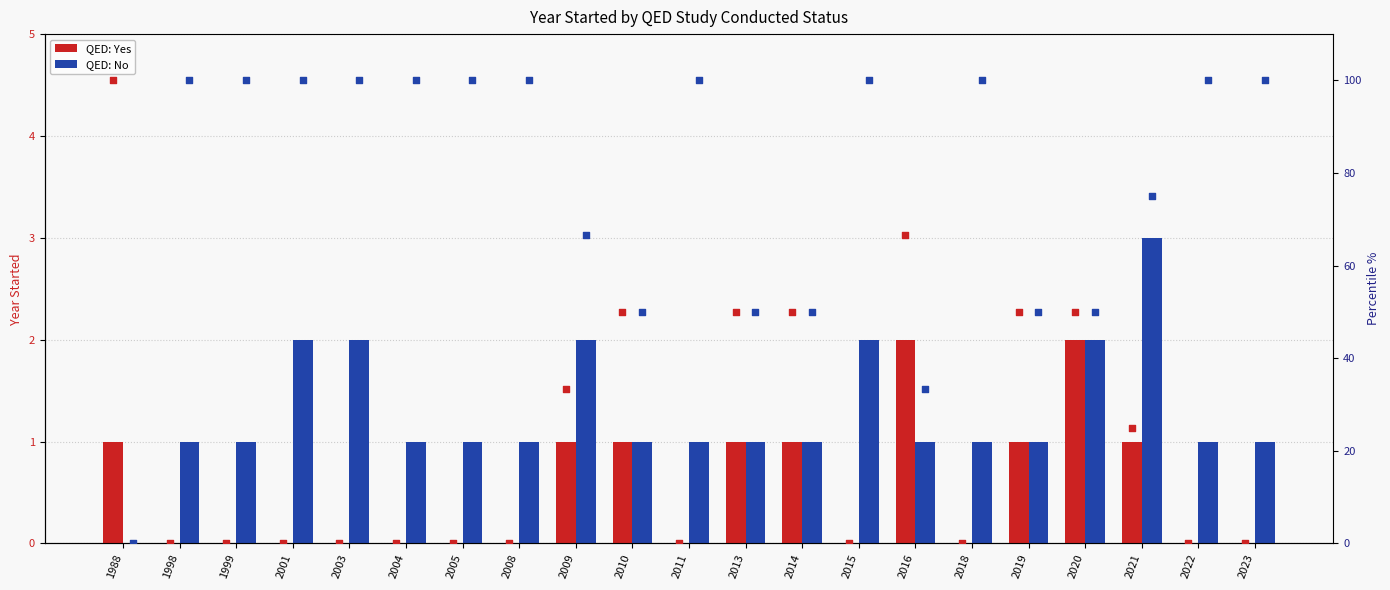

Which series reaches the maximum Y coordinate?

% Yes (right axis)